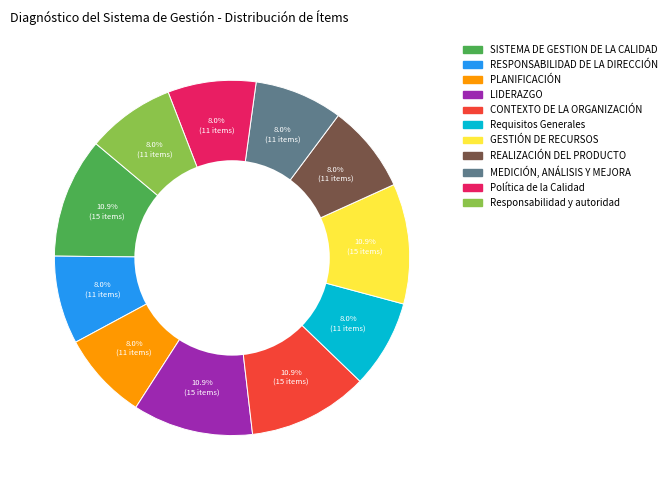

What percentage is NOT represented by Responsabilidad y autoridad?

92.0%